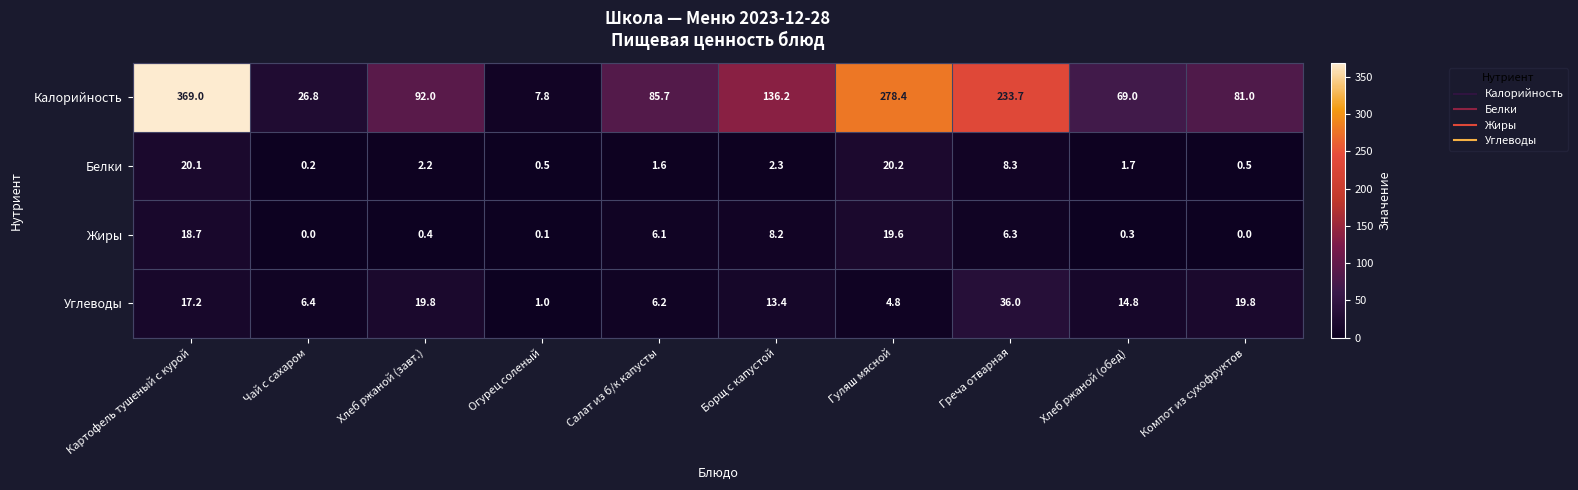

Which series has the largest range (max minus min)?

Калорийность